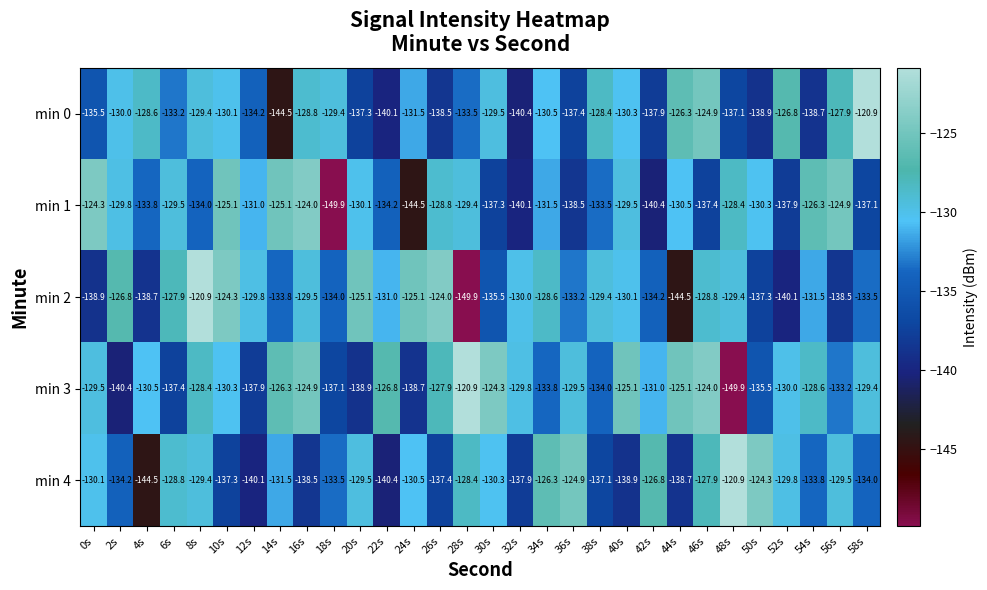

What is the smallest value displayed?

-149.9